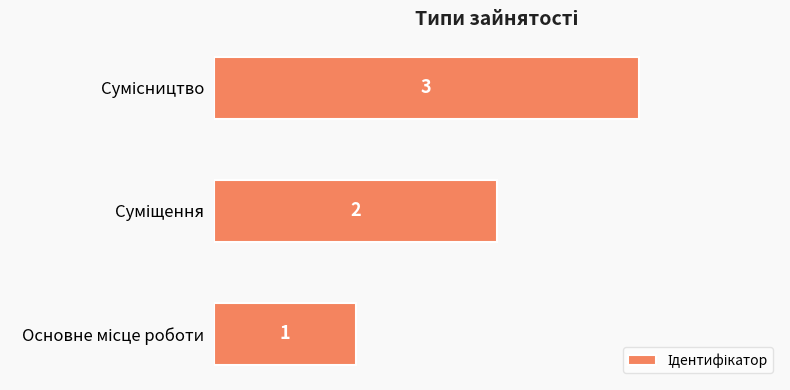

Count the values in the range 1 to 3.

3